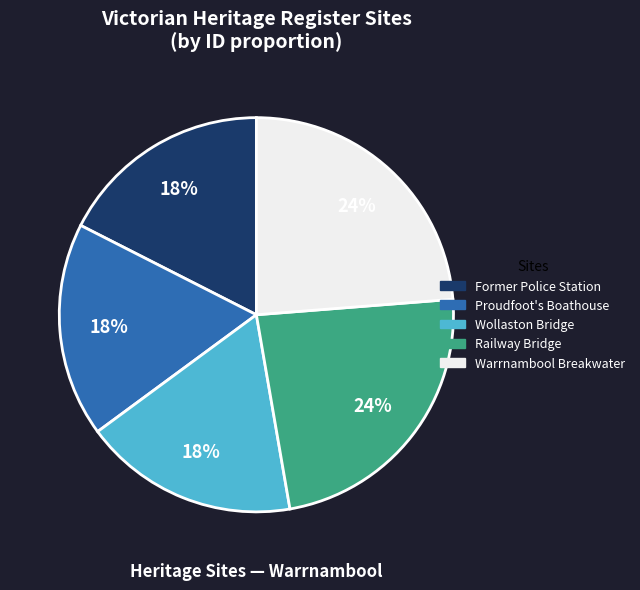

To the nearest percent, what is the average slice percentage?

20%